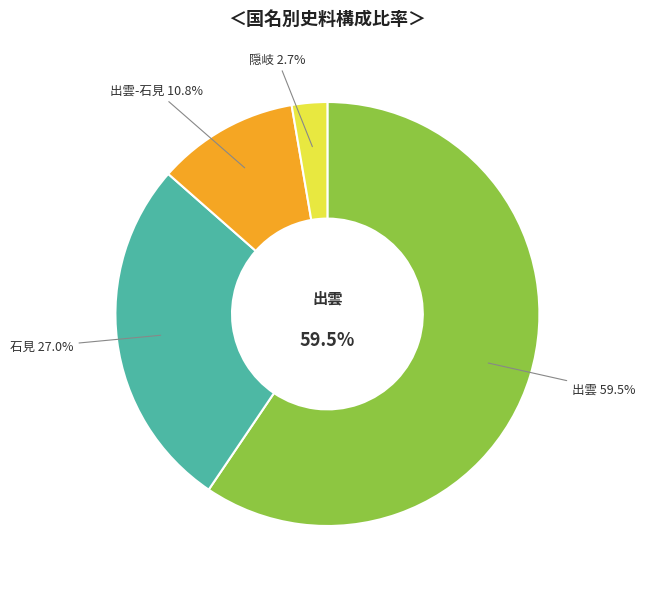

Is there a majority slice in this chart?

Yes